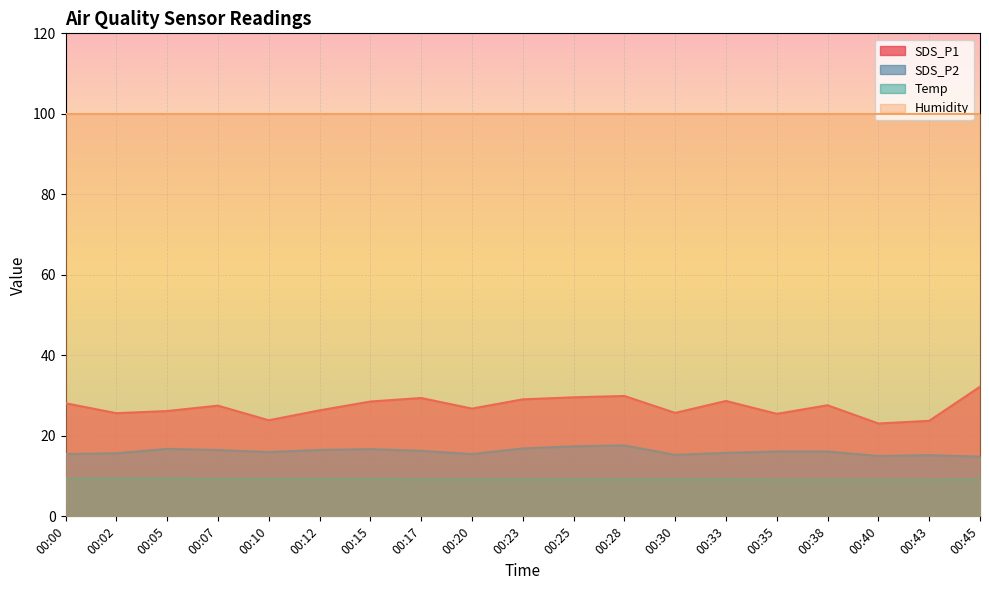

True or false: SDS_P1 and Temp intersect in this chart.

False